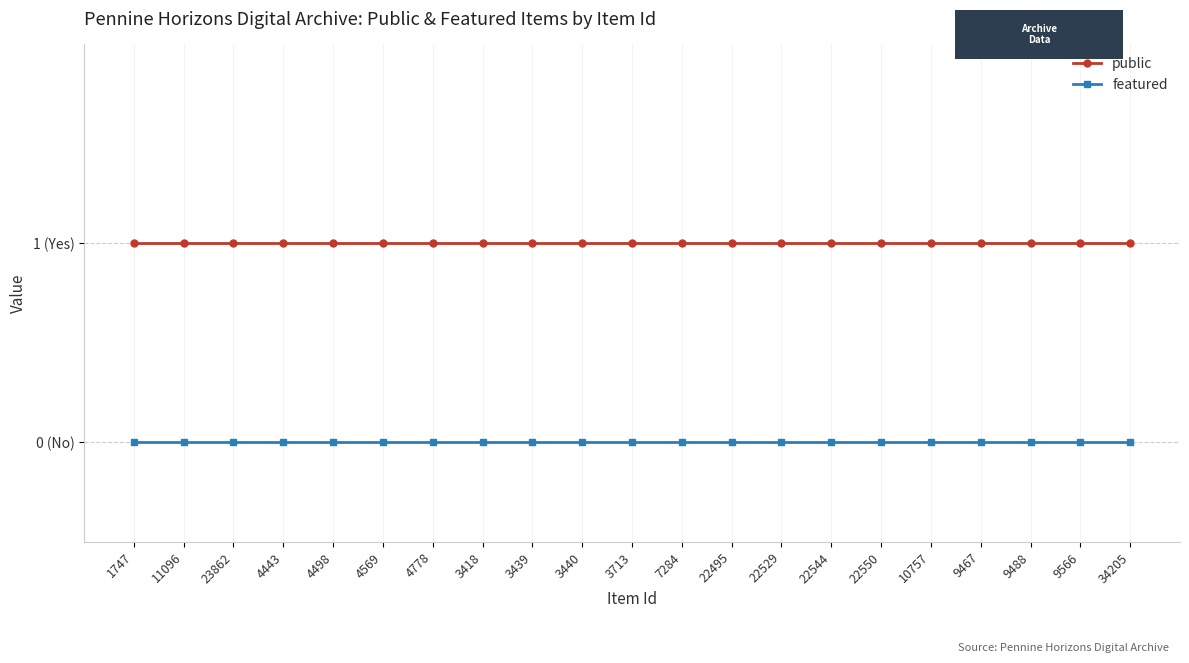

Is this an area chart (filled region under the line)?

No